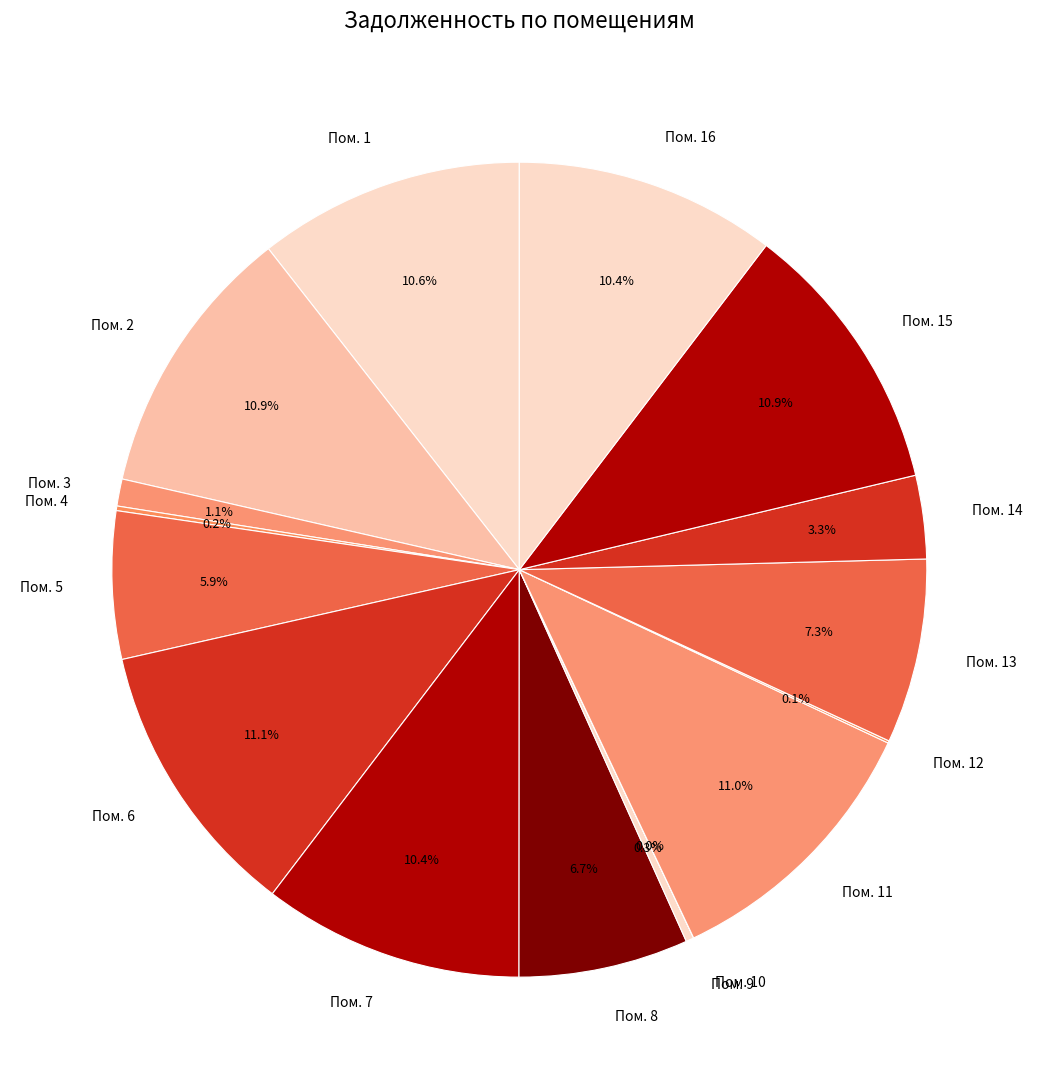

What percentage do Пом. 15 and Пом. 7 together represent?

21.3%